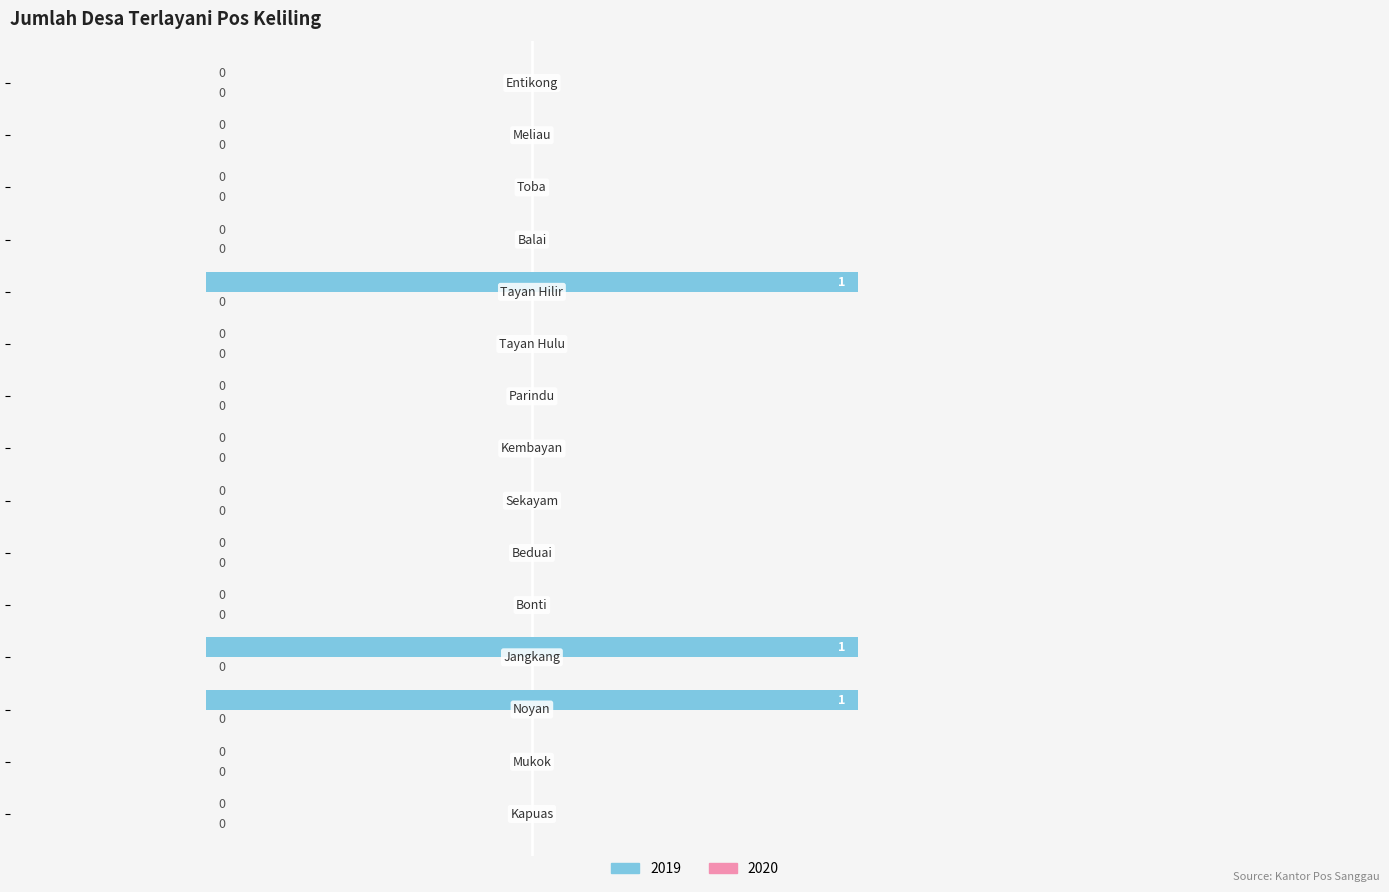

What is the sum of all values?

3